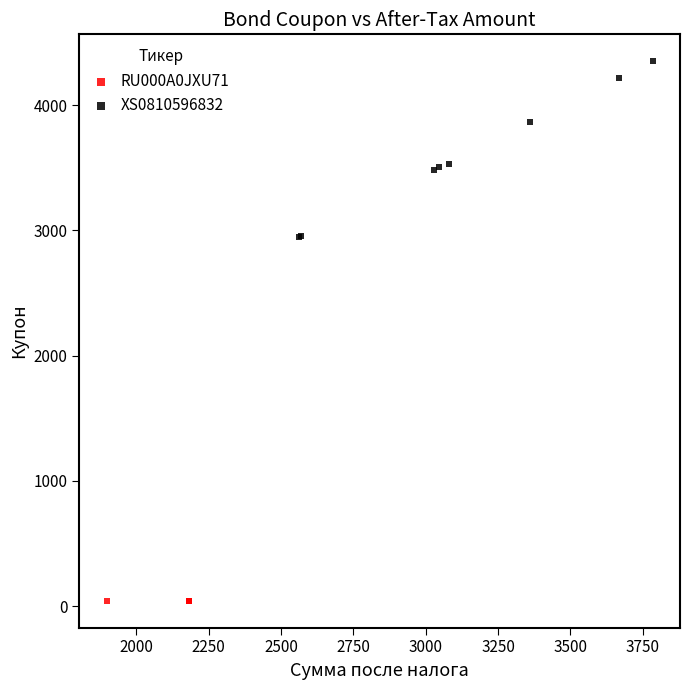

Which series contains the lowest Y value?

RU000A0JXU71